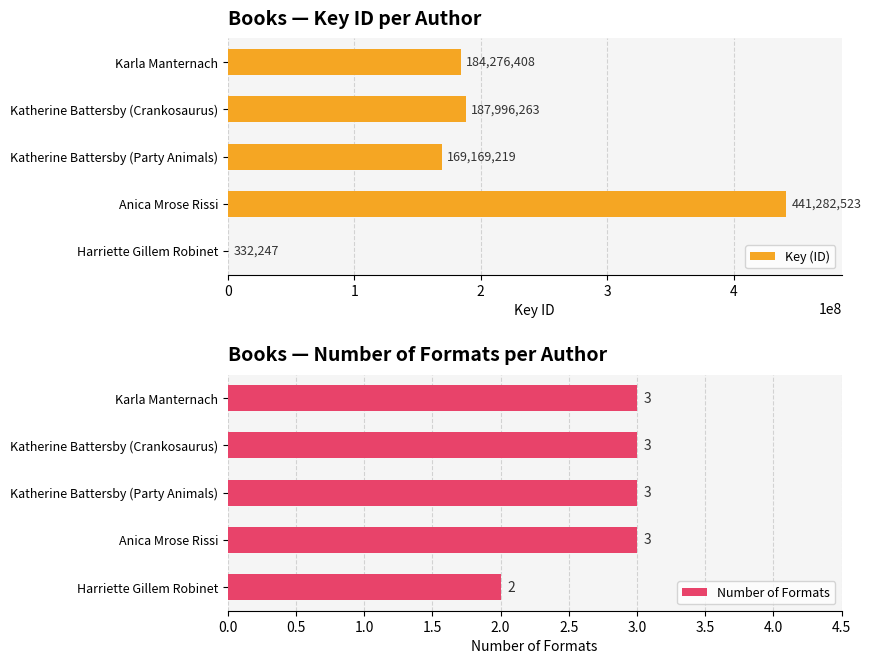

At which label does Key (ID) reach its peak?

Anica Mrose Rissi